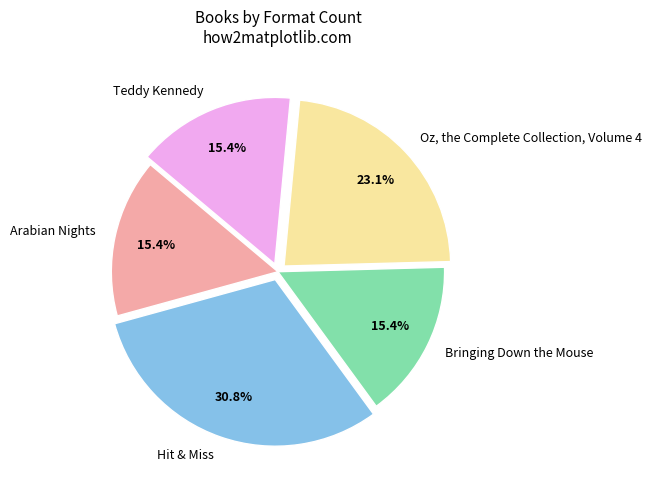

Which has a higher value, Hit & Miss or Arabian Nights?

Hit & Miss